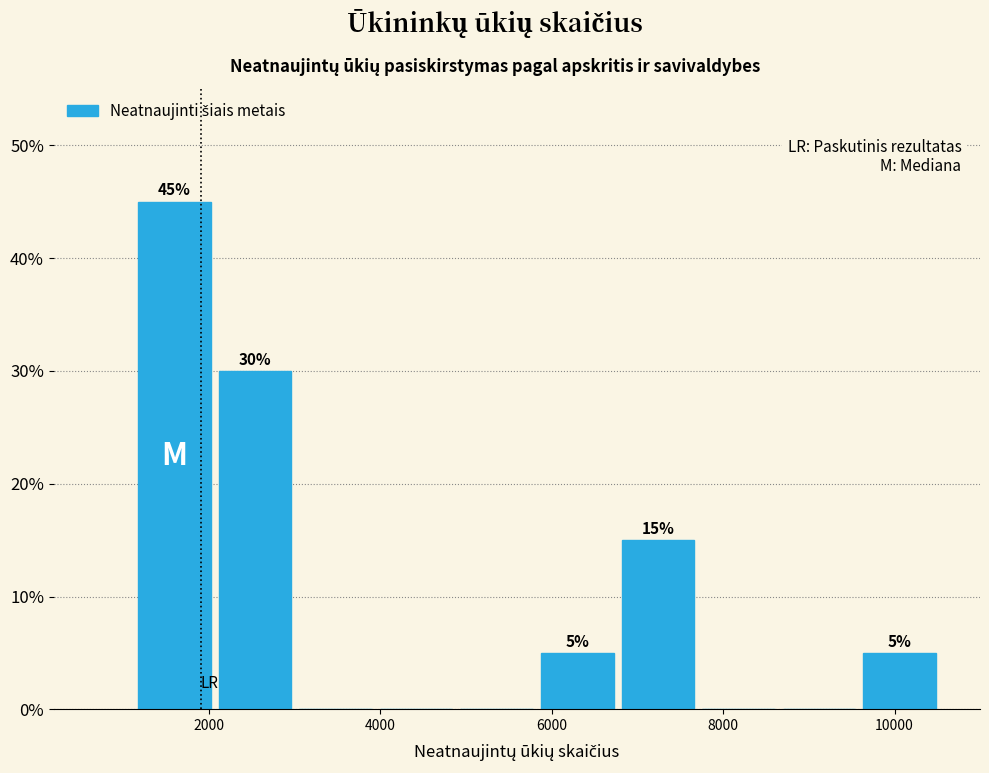

Which range on the x-axis has the tallest bar?

1200 to 2000